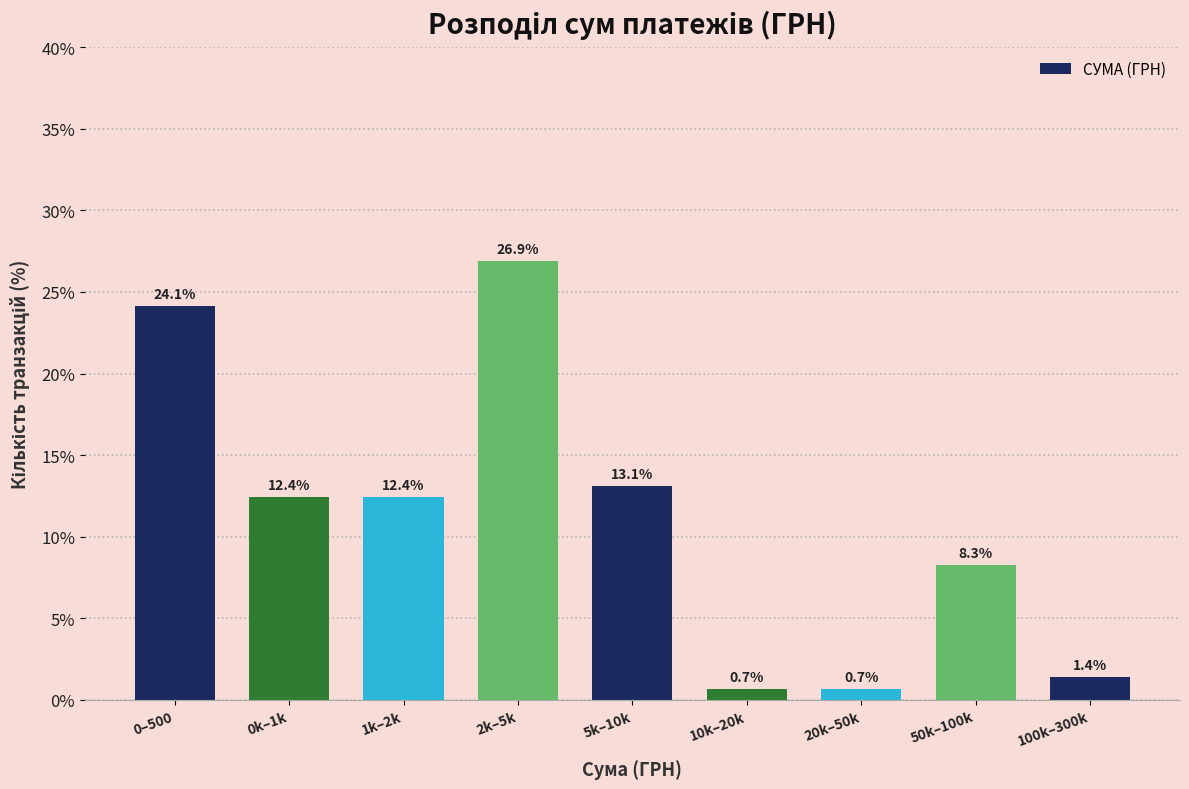

Reading left to right, what are all the values shown in this chart?

0–500=24.1	0k–1k=12.4	1k–2k=12.4	2k–5k=26.9	5k–10k=13.1	10k–20k=0.7	20k–50k=0.7	50k–100k=8.3	100k–300k=1.4